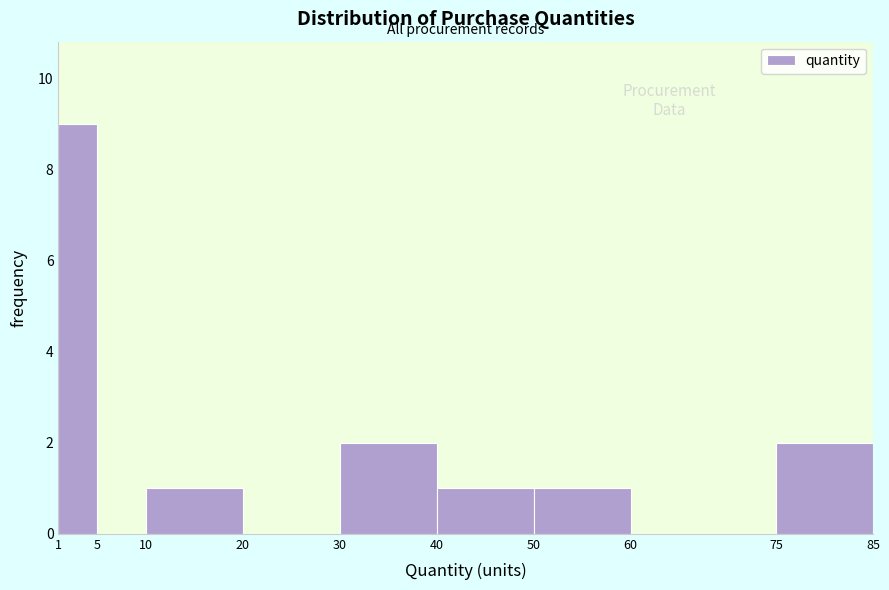

Reading left to right, transcribe this chart: for each bar, give the range it covers on the x-axis and its height. The values are not printed on the chart, so give them approximately, as read against the axis.

1 to 5: 9
5 to 10: 0
10 to 20: 1
20 to 30: 0
30 to 40: 2
40 to 50: 1
50 to 60: 1
60 to 75: 0
75 to 85: 2